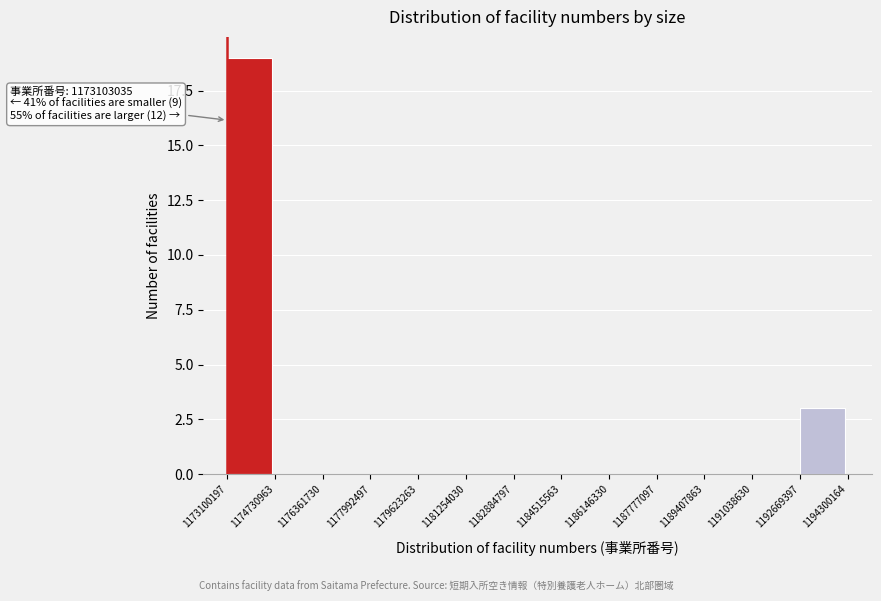

Which range on the x-axis has the tallest bar?

1173100197 to 1174730963